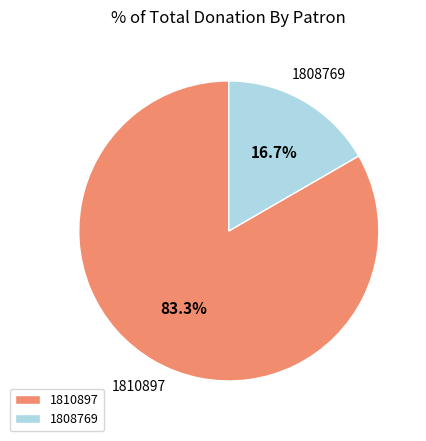

Is it true that 1808769 is 17% of the pie?

True